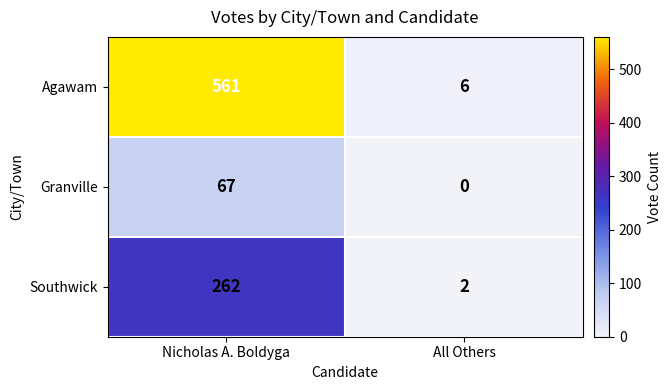

Rank the series by their maximum value, from highest to lowest.

Agawam, Southwick, Granville